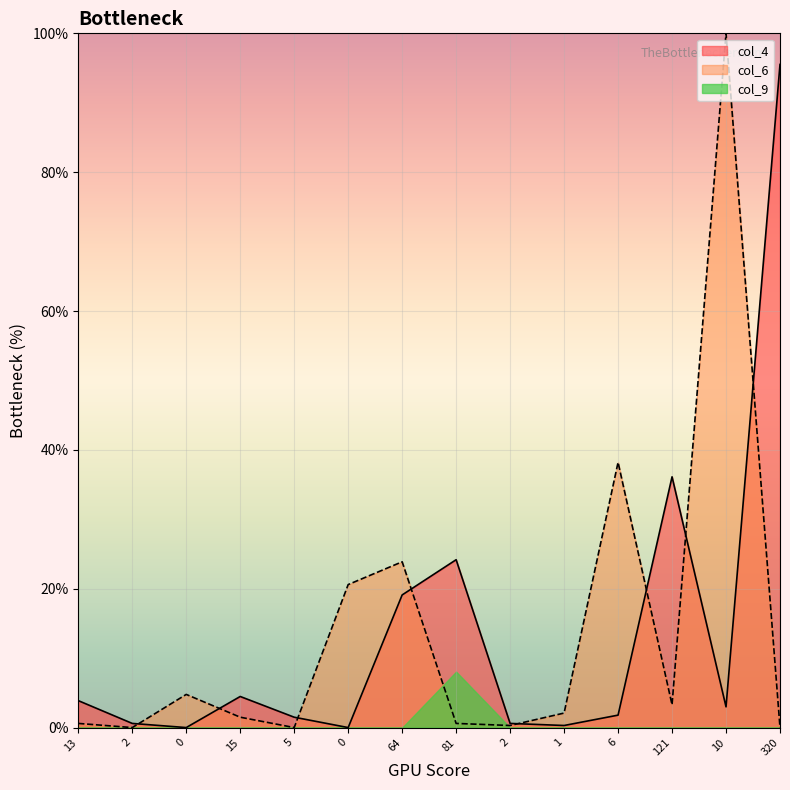

True or false: col_6 has a value of 0.6 at 13.

True